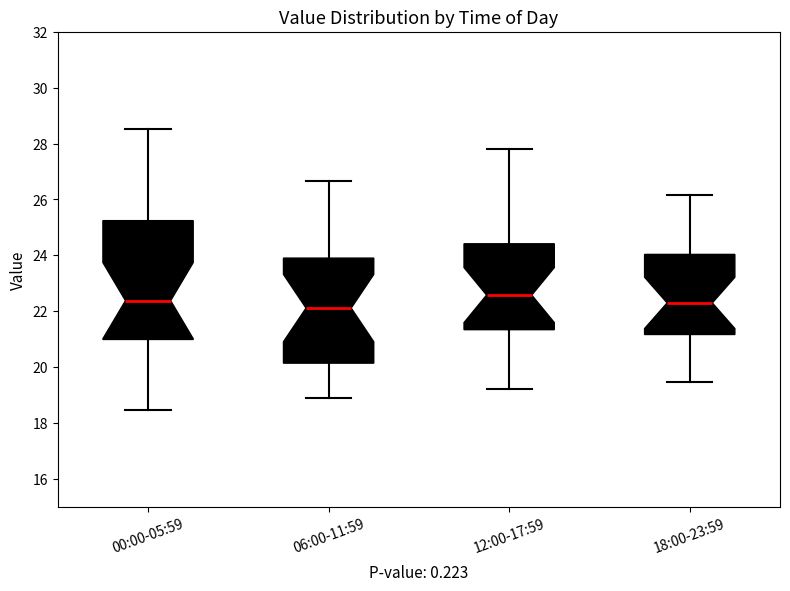

Reading left to right, read every box against the y-axis: the position of its median line, the range the box covers, and the ends of its whiskers. The values are not printed on the chart, so give them approximately, as read against the axis.

00:00-05:59: median 22.4, box 21.0 to 25.2, whiskers 18.4 to 28.6
06:00-11:59: median 22.2, box 20.2 to 24.0, whiskers 19.0 to 26.6
12:00-17:59: median 22.6, box 21.4 to 24.4, whiskers 19.2 to 27.8
18:00-23:59: median 22.4, box 21.2 to 24.0, whiskers 19.4 to 26.2